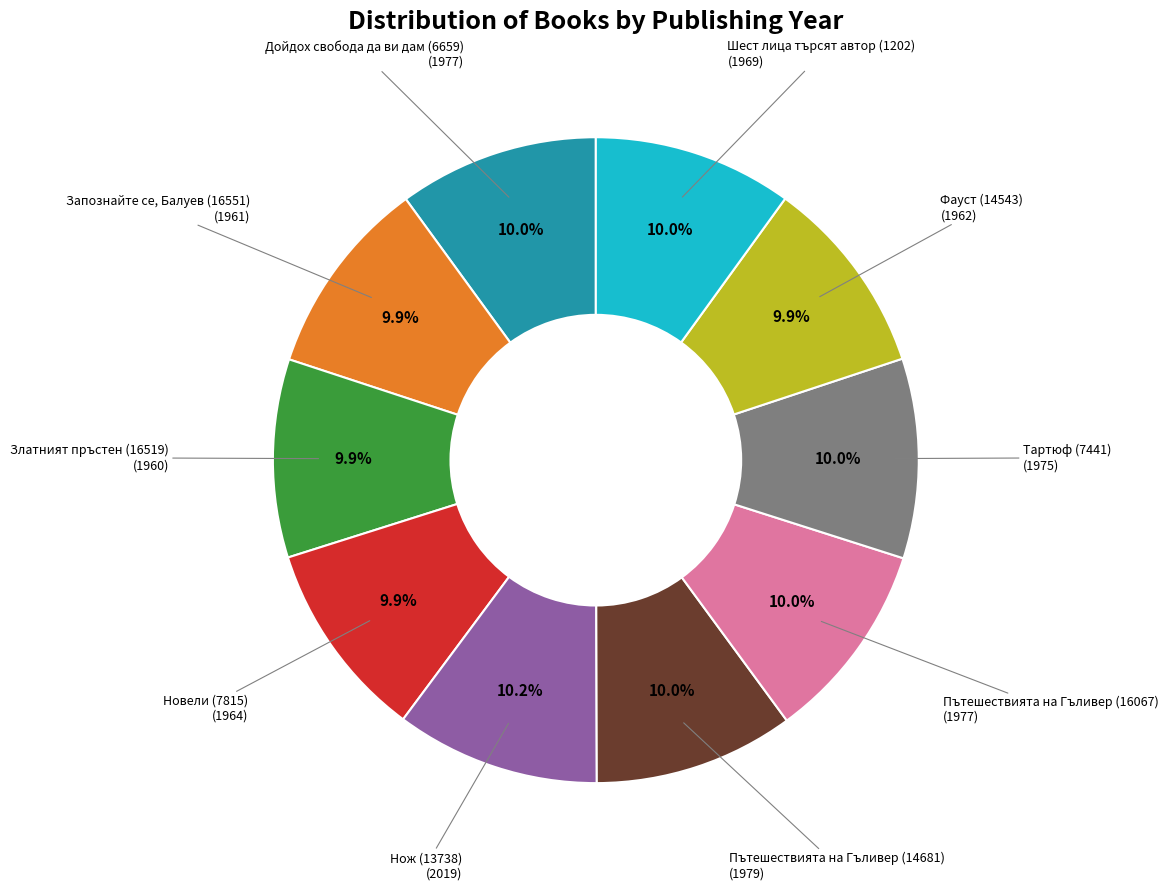

Is there any slice that represents more than half of the pie?

No